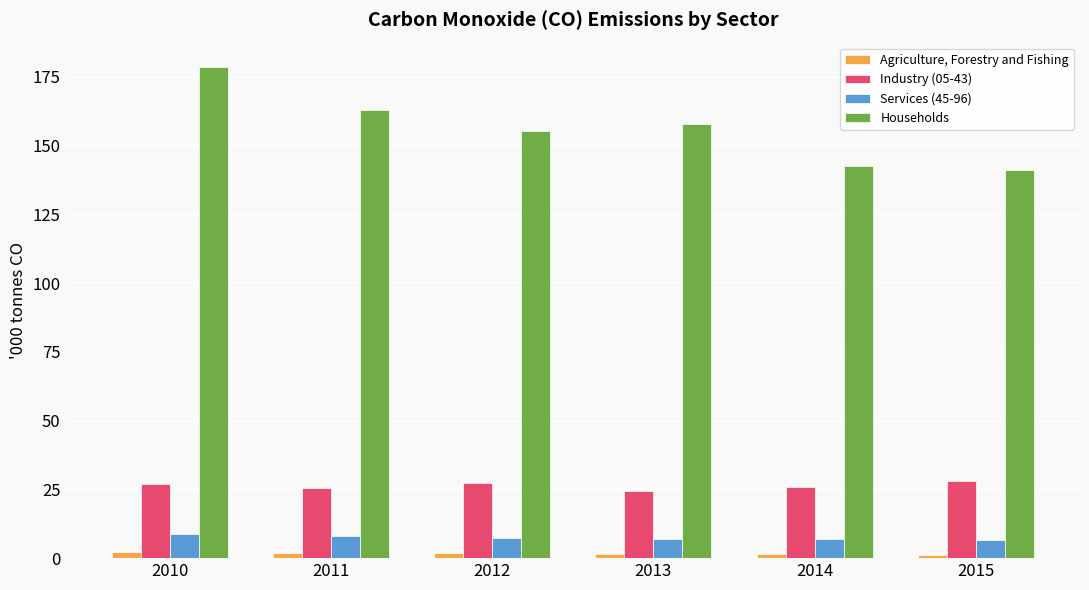

How many groups of bars are there?

6